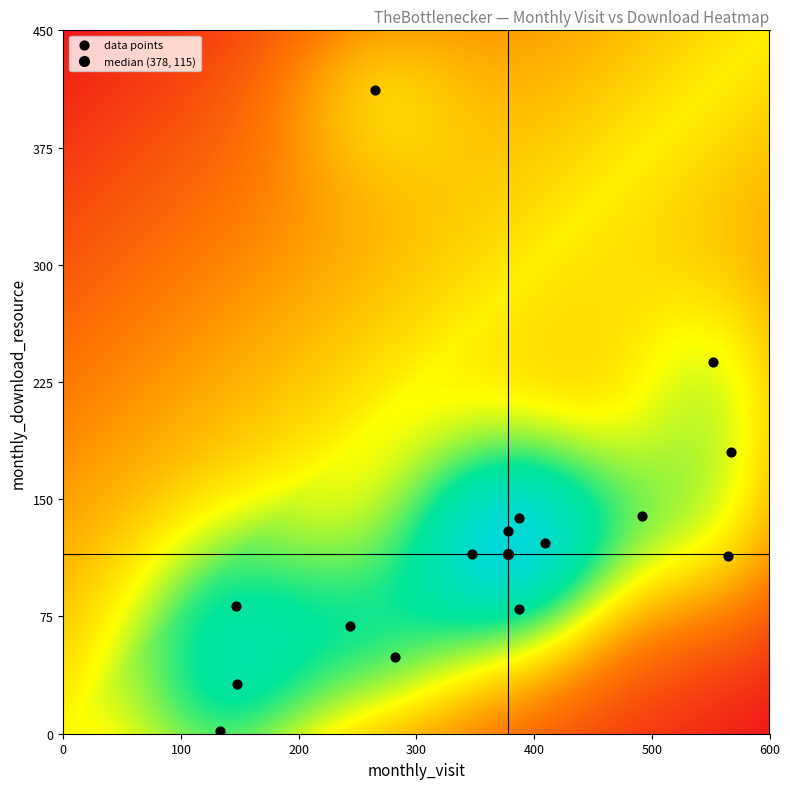

What is the range of Y values (max minus min)?

410